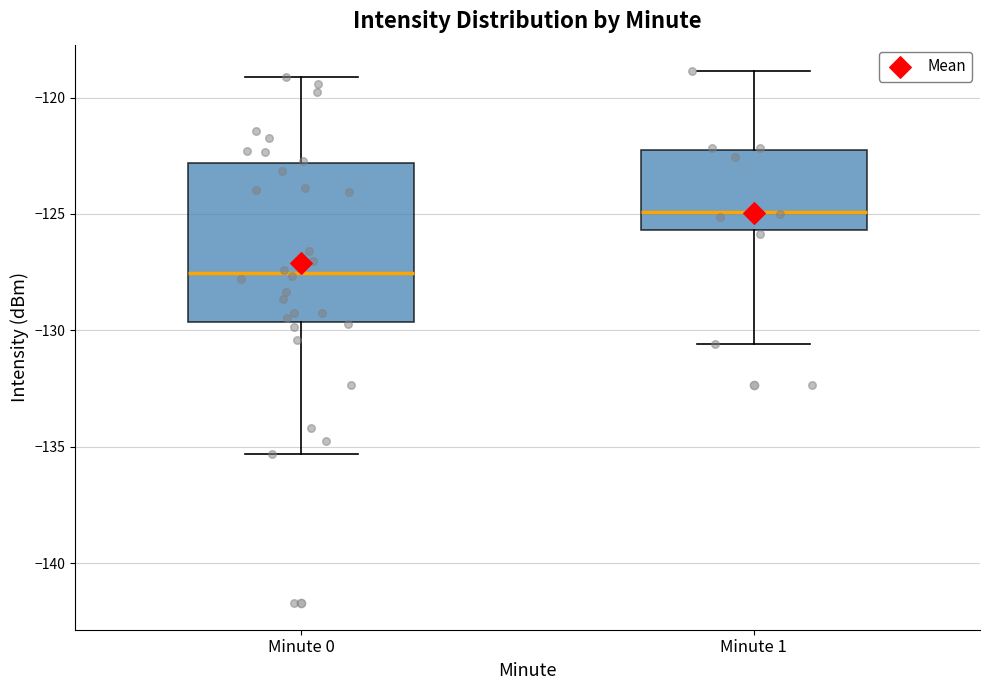

Which box's median line is the highest?

Minute 1